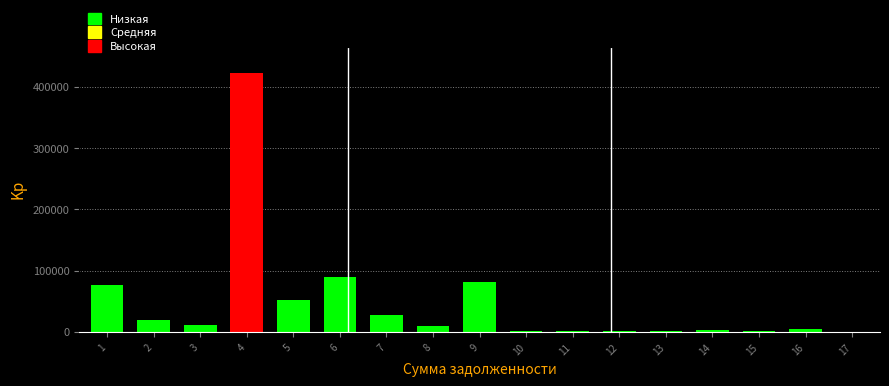

The value at 2 is 19029.1. True or false?

True